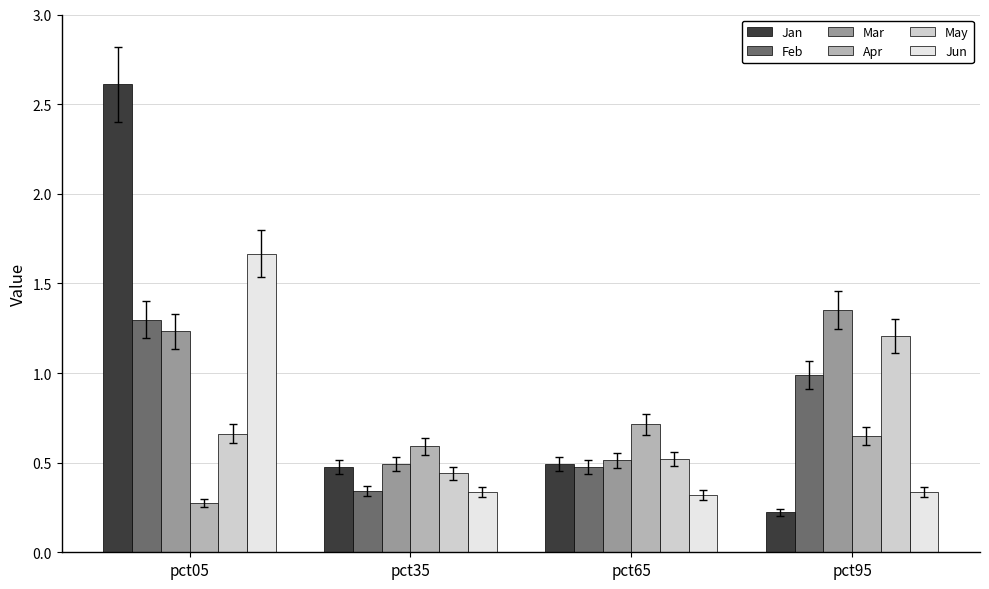

What is the sum of all Mar values?

3.6